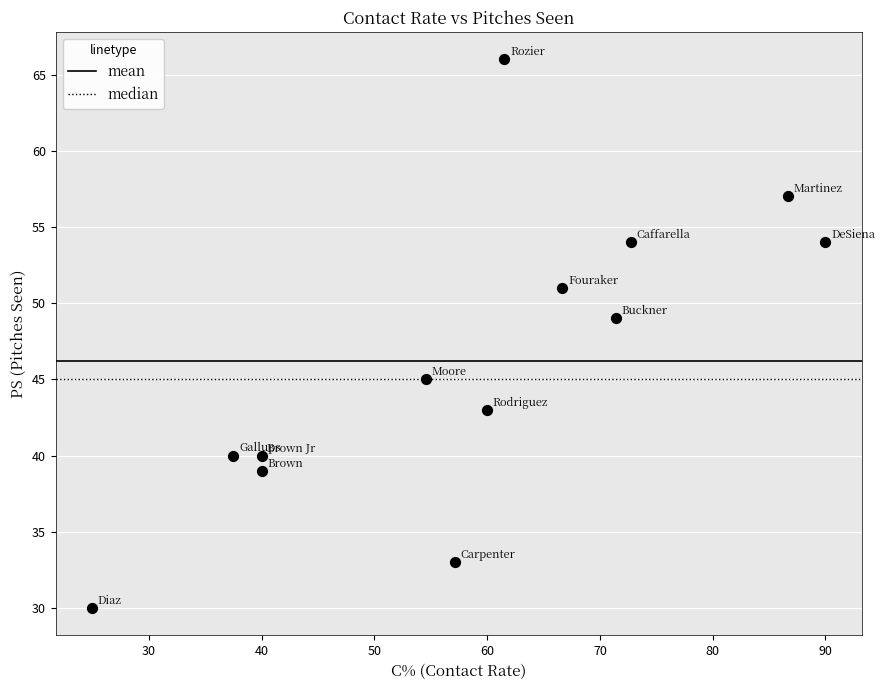

What is the range of Y values (max minus min)?

36